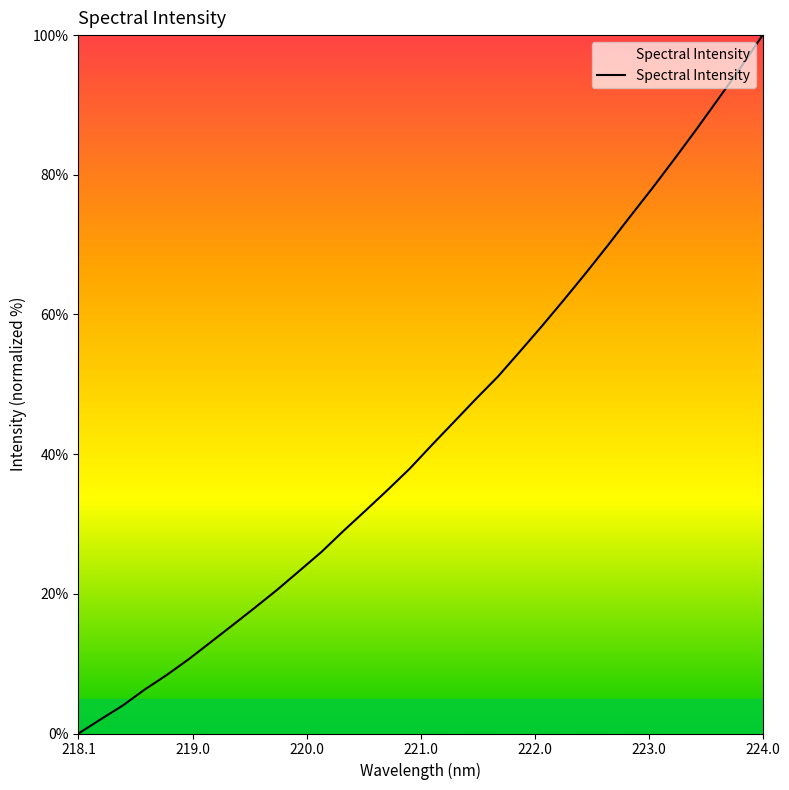

What is the difference between the maximum and second lowest values?

98.0